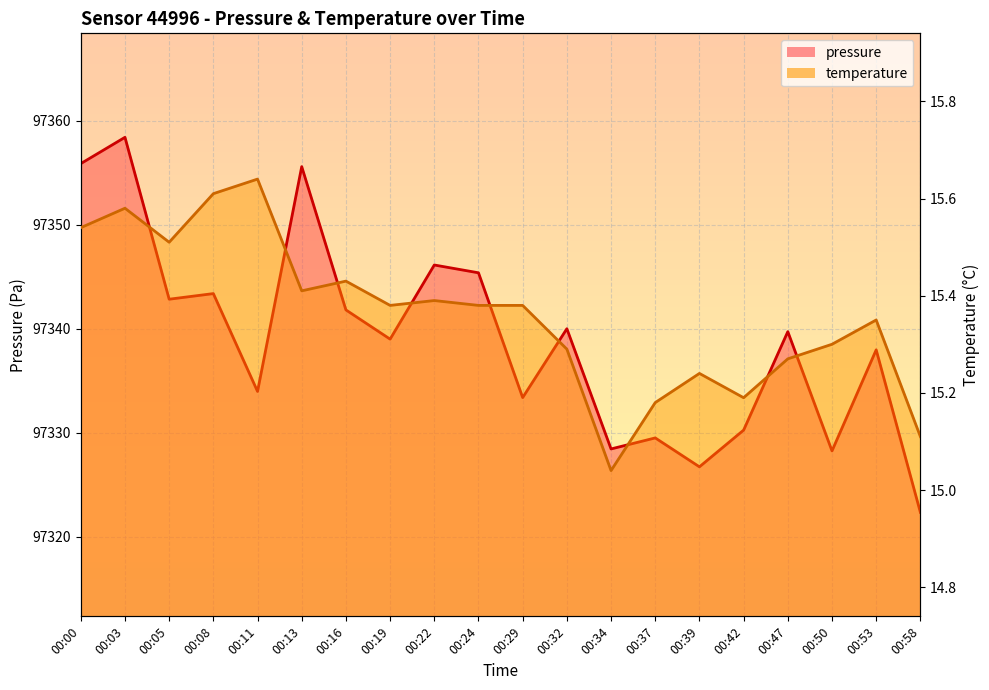

What is the difference between the temperature values at 00:29 and 00:03?

0.2